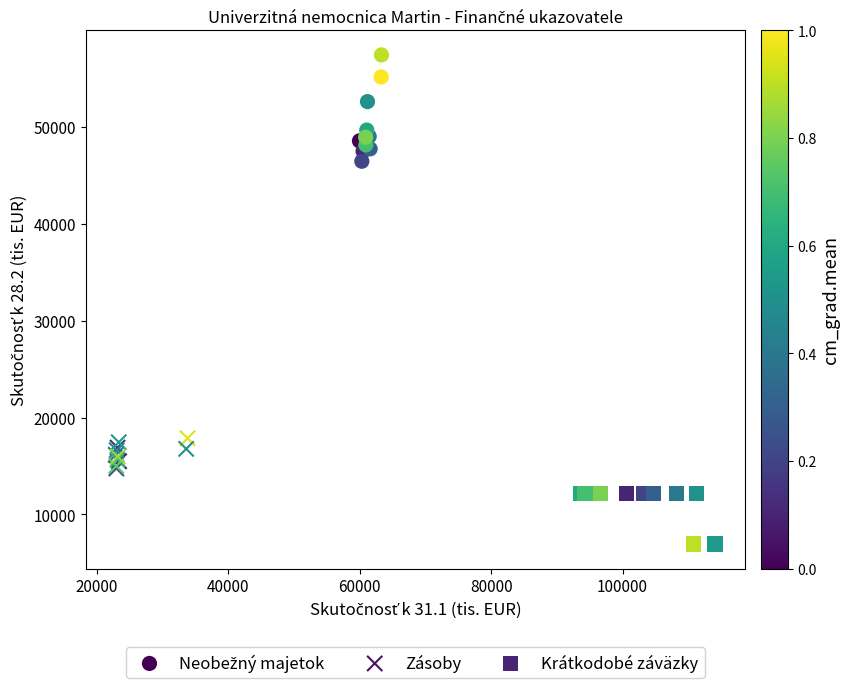

Which series contains the lowest Y value?

Krátkodobé záväzky